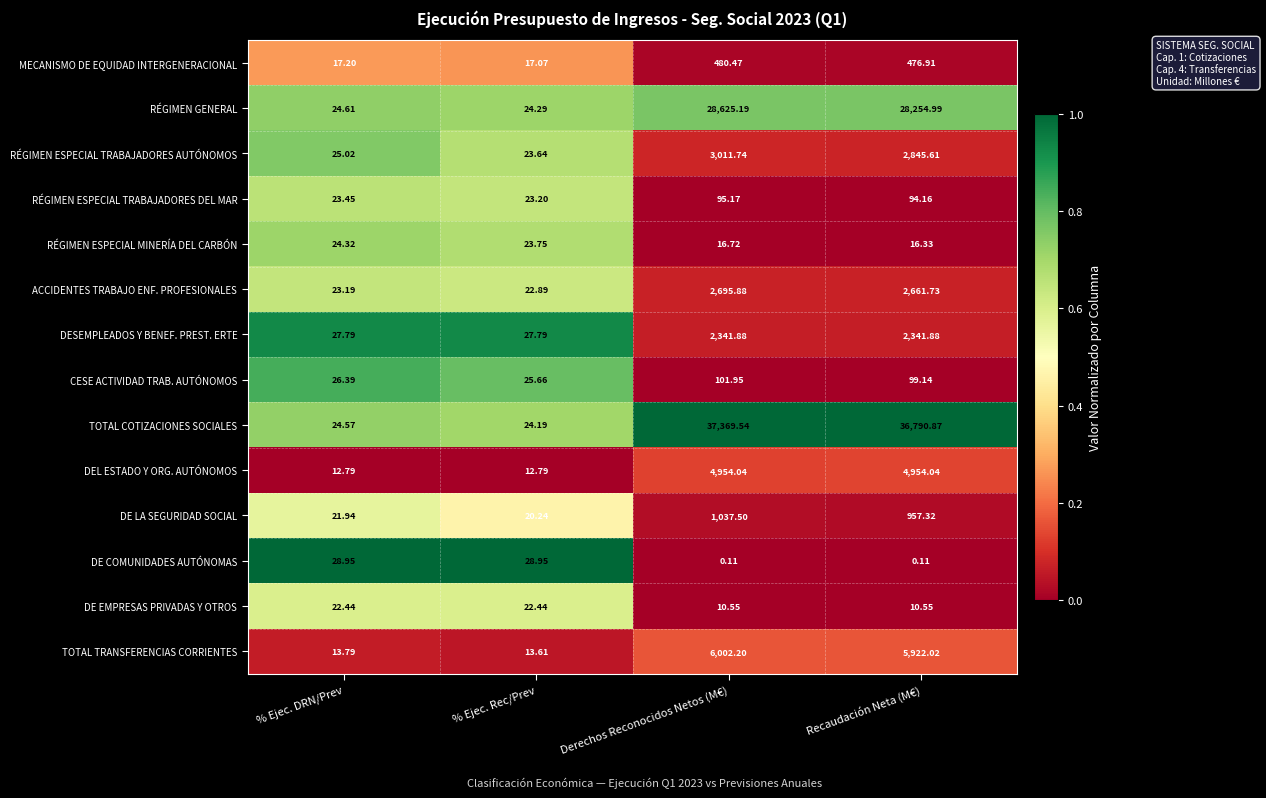

At which label is TOTAL COTIZACIONES SOCIALES closest to 18696?

Recaudación Neta (M€)